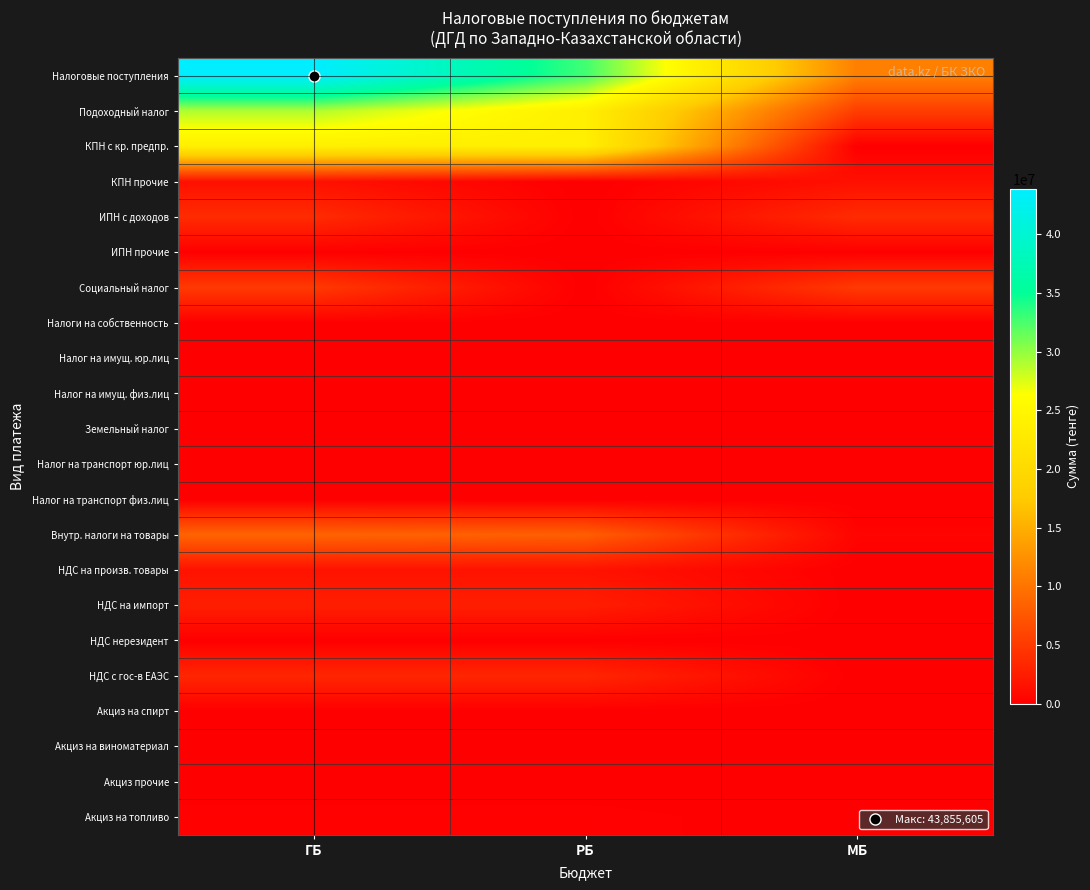

Which category has the lowest value across all series?

ГБ